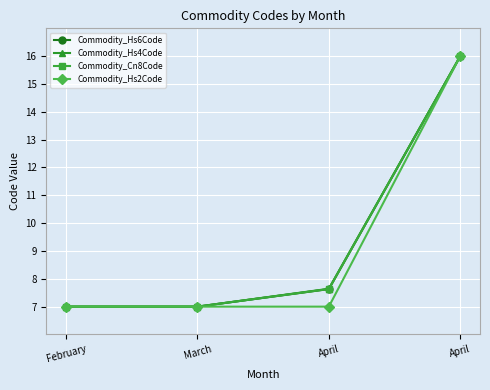

Is the value of Commodity_Hs6Code at March greater than the value of Commodity_Hs4Code at April?

No